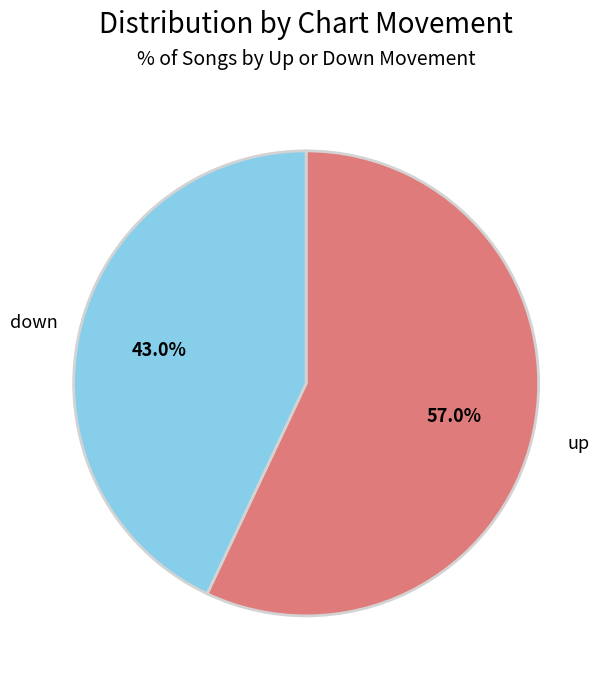

Count the number of slices in the pie.

2